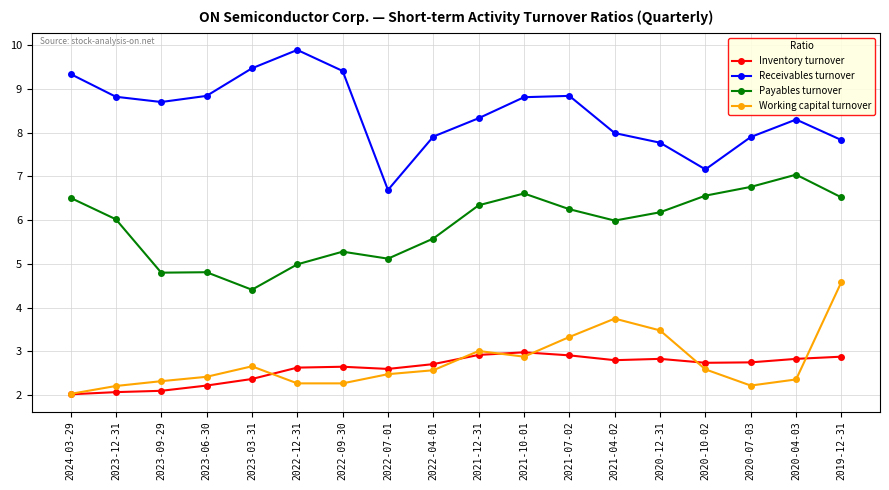

Is the value of Receivables turnover at 2021-07-02 greater than the value of Inventory turnover at 2020-12-31?

Yes